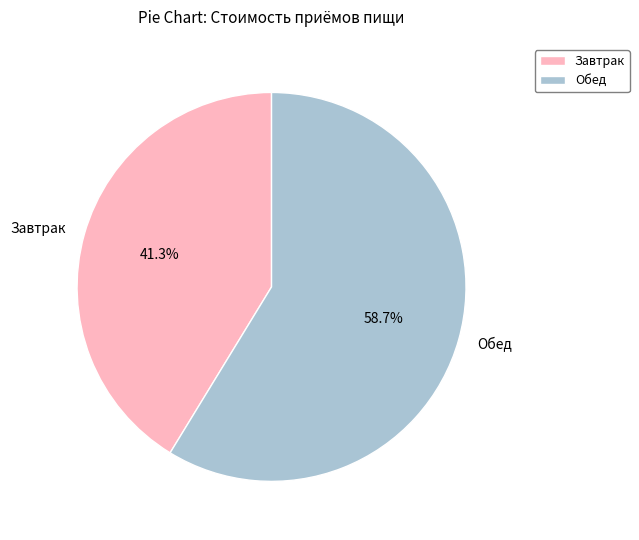

To the nearest percent, what is the difference between the Обед and Завтрак slice percentages?

17%